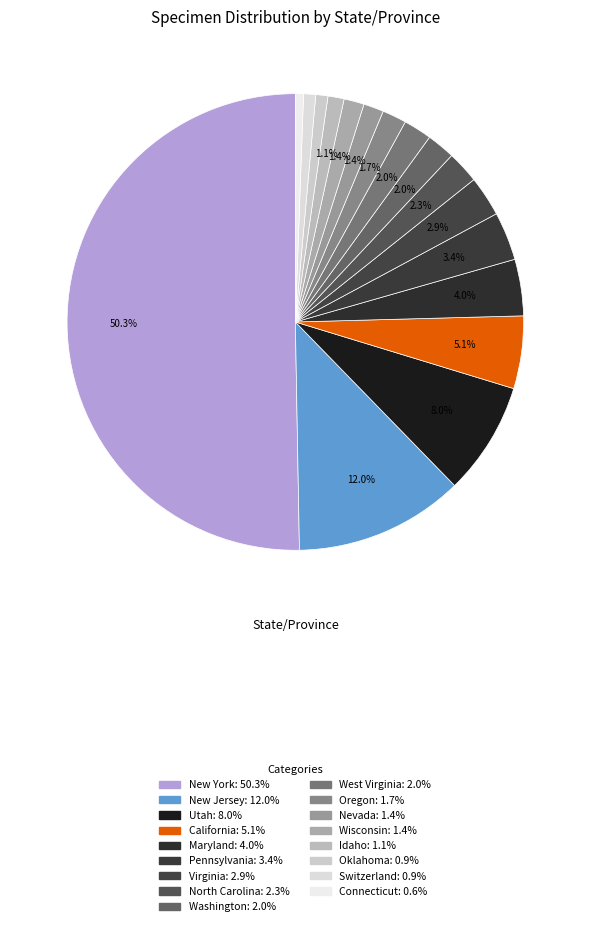

How many segments does this pie chart have?

17